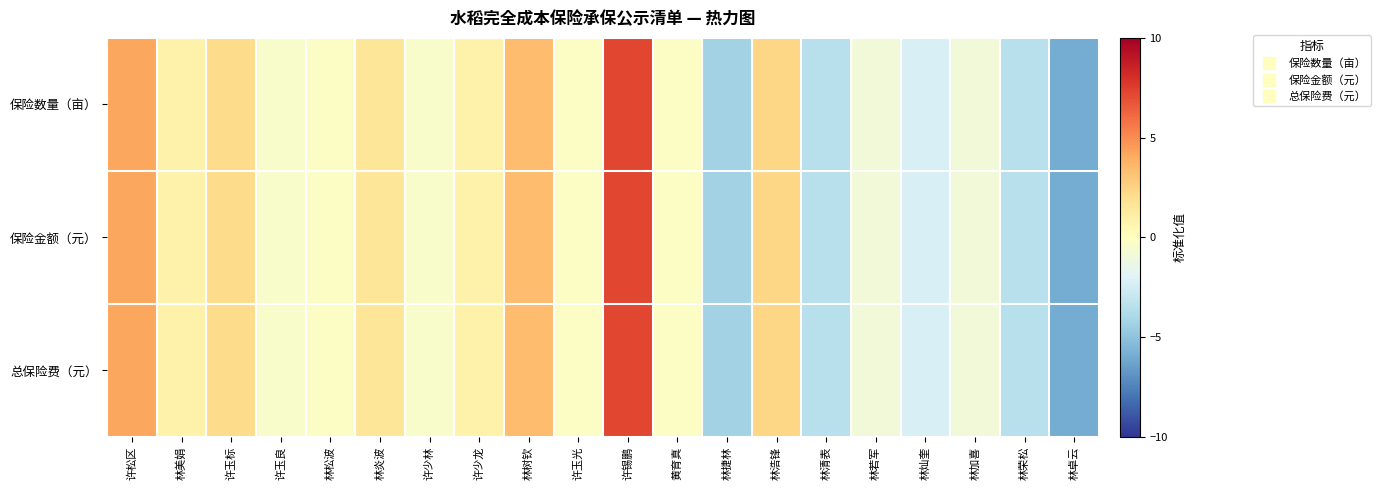

What is the total value across all series at 许玉良?

-1.3